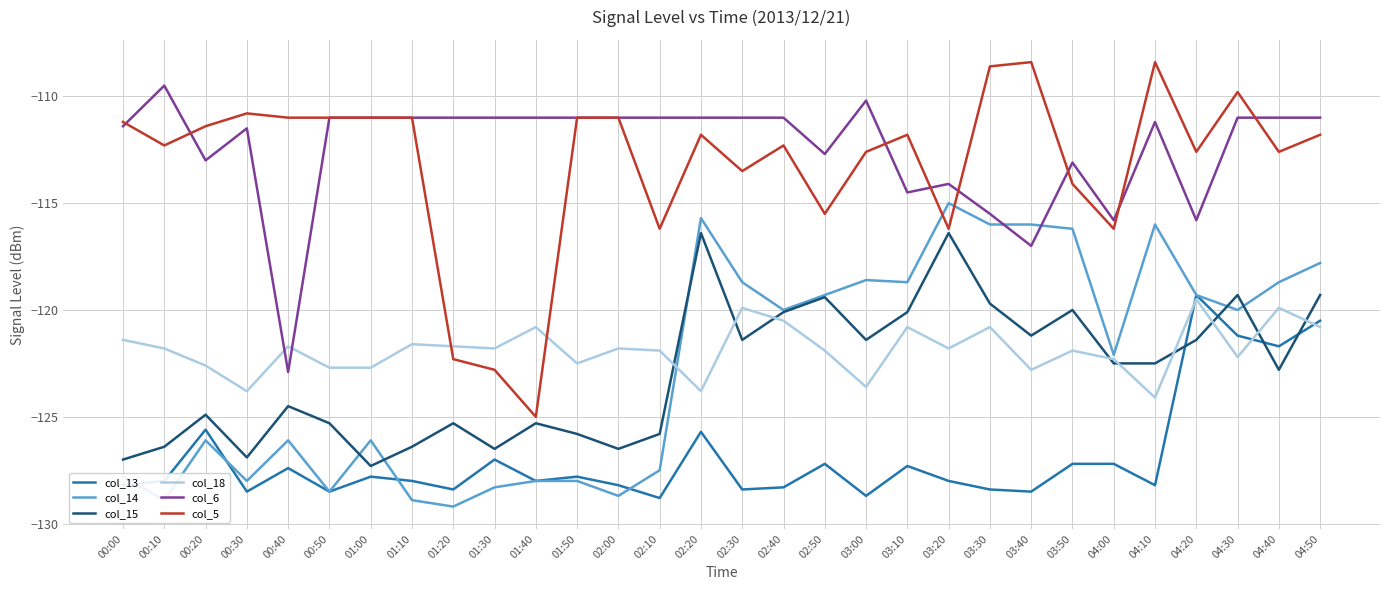

Reading left to right, extract all data points from this chart.

col_13: 00:00=-128.2	00:10=-128.0	00:20=-125.6	00:30=-128.5	00:40=-127.4	00:50=-128.5	01:00=-127.8	01:10=-128.0	01:20=-128.4	01:30=-127.0	01:40=-128.0	01:50=-127.8	02:00=-128.2	02:10=-128.8	02:20=-125.7	02:30=-128.4	02:40=-128.3	02:50=-127.2	03:00=-128.7	03:10=-127.3	03:20=-128.0	03:30=-128.4	03:40=-128.5	03:50=-127.2	04:00=-127.2	04:10=-128.2	04:20=-119.3	04:30=-121.2	04:40=-121.7	04:50=-120.5
col_14: 00:00=-127.8	00:10=-128.9	00:20=-126.1	00:30=-128.0	00:40=-126.1	00:50=-128.5	01:00=-126.1	01:10=-128.9	01:20=-129.2	01:30=-128.3	01:40=-128.0	01:50=-128.0	02:00=-128.7	02:10=-127.5	02:20=-115.7	02:30=-118.7	02:40=-120.0	02:50=-119.3	03:00=-118.6	03:10=-118.7	03:20=-115.0	03:30=-116.0	03:40=-116.0	03:50=-116.2	04:00=-122.1	04:10=-116.0	04:20=-119.3	04:30=-120.0	04:40=-118.7	04:50=-117.8
col_15: 00:00=-127.0	00:10=-126.4	00:20=-124.9	00:30=-126.9	00:40=-124.5	00:50=-125.3	01:00=-127.3	01:10=-126.4	01:20=-125.3	01:30=-126.5	01:40=-125.3	01:50=-125.8	02:00=-126.5	02:10=-125.8	02:20=-116.4	02:30=-121.4	02:40=-120.1	02:50=-119.4	03:00=-121.4	03:10=-120.1	03:20=-116.4	03:30=-119.7	03:40=-121.2	03:50=-120.0	04:00=-122.5	04:10=-122.5	04:20=-121.4	04:30=-119.3	04:40=-122.8	04:50=-119.3
col_18: 00:00=-121.4	00:10=-121.8	00:20=-122.6	00:30=-123.8	00:40=-121.7	00:50=-122.7	01:00=-122.7	01:10=-121.6	01:20=-121.7	01:30=-121.8	01:40=-120.8	01:50=-122.5	02:00=-121.8	02:10=-121.9	02:20=-123.8	02:30=-119.9	02:40=-120.5	02:50=-121.9	03:00=-123.6	03:10=-120.8	03:20=-121.8	03:30=-120.8	03:40=-122.8	03:50=-121.9	04:00=-122.3	04:10=-124.1	04:20=-119.5	04:30=-122.2	04:40=-119.9	04:50=-120.8
col_6: 00:00=-111.4	00:10=-109.5	00:20=-113.0	00:30=-111.5	00:40=-122.9	00:50=-111.0	01:00=-111.0	01:10=-111.0	01:20=-111.0	01:30=-111.0	01:40=-111.0	01:50=-111.0	02:00=-111.0	02:10=-111.0	02:20=-111.0	02:30=-111.0	02:40=-111.0	02:50=-112.7	03:00=-110.2	03:10=-114.5	03:20=-114.1	03:30=-115.5	03:40=-117.0	03:50=-113.1	04:00=-115.8	04:10=-111.2	04:20=-115.8	04:30=-111.0	04:40=-111.0	04:50=-111.0
col_5: 00:00=-111.2	00:10=-112.3	00:20=-111.4	00:30=-110.8	00:40=-111.0	00:50=-111.0	01:00=-111.0	01:10=-111.0	01:20=-122.3	01:30=-122.8	01:40=-125.0	01:50=-111.0	02:00=-111.0	02:10=-116.2	02:20=-111.8	02:30=-113.5	02:40=-112.3	02:50=-115.5	03:00=-112.6	03:10=-111.8	03:20=-116.2	03:30=-108.6	03:40=-108.4	03:50=-114.1	04:00=-116.2	04:10=-108.4	04:20=-112.6	04:30=-109.8	04:40=-112.6	04:50=-111.8